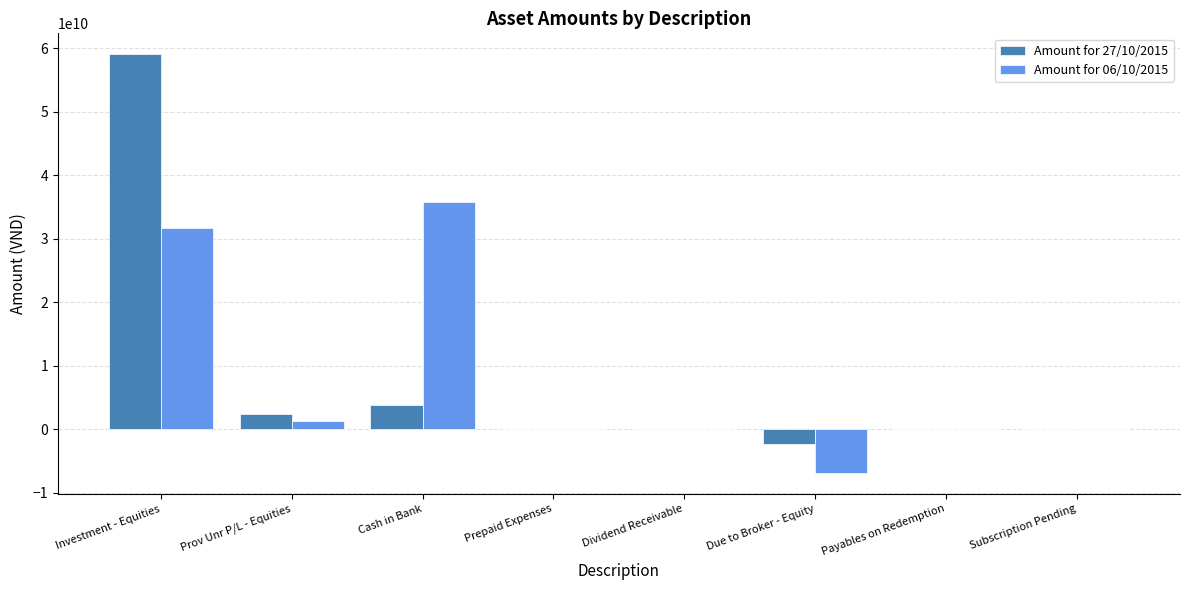

Is it true that Amount for 06/10/2015 equals 31724010000 at Investment - Equities?

True